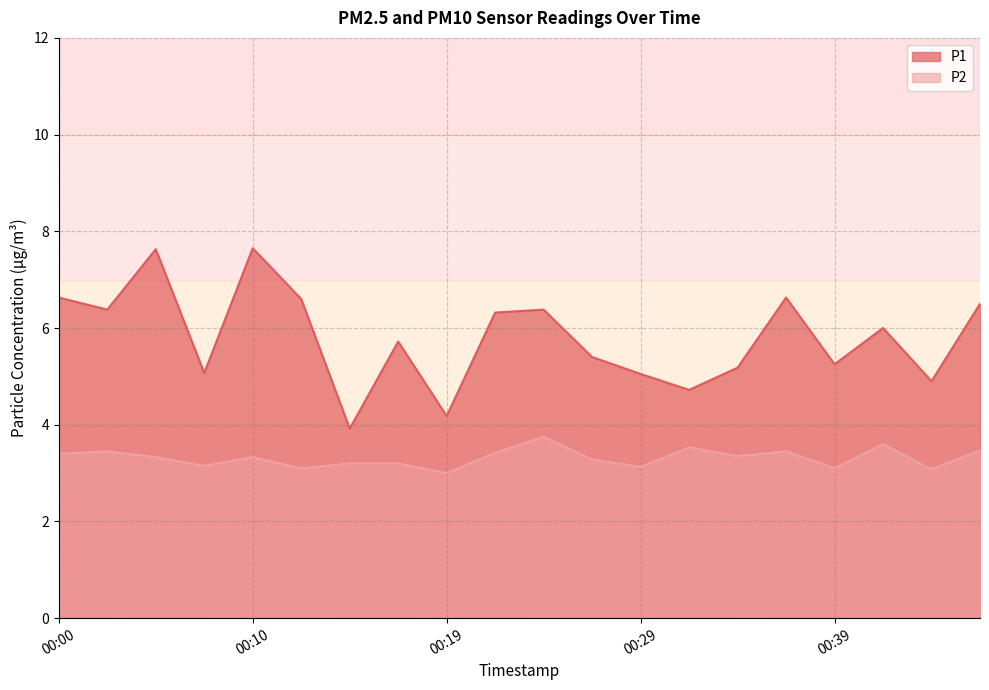

How many values in the P1 series exceed 6?

9